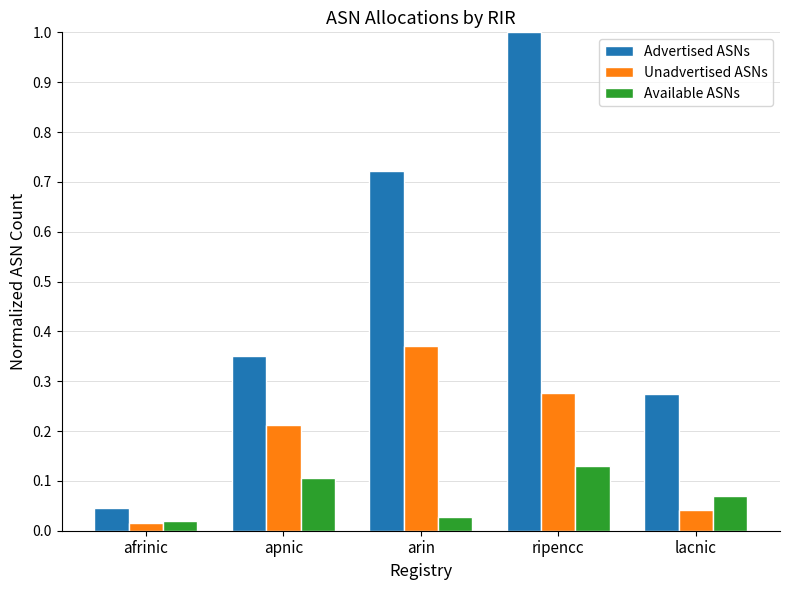

Are the bars horizontal?

No